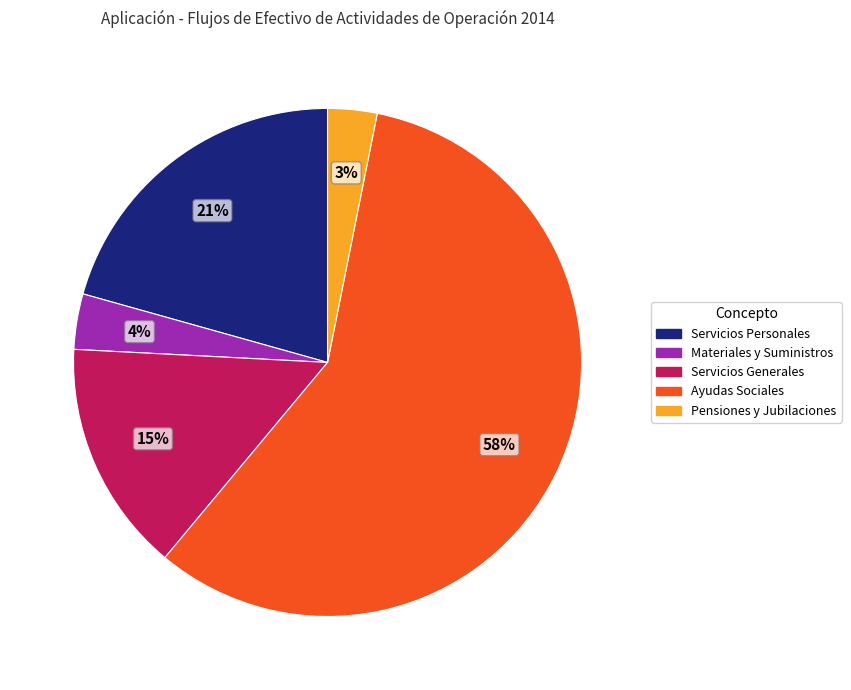

Which has a higher value, Servicios Personales or Materiales y Suministros?

Servicios Personales